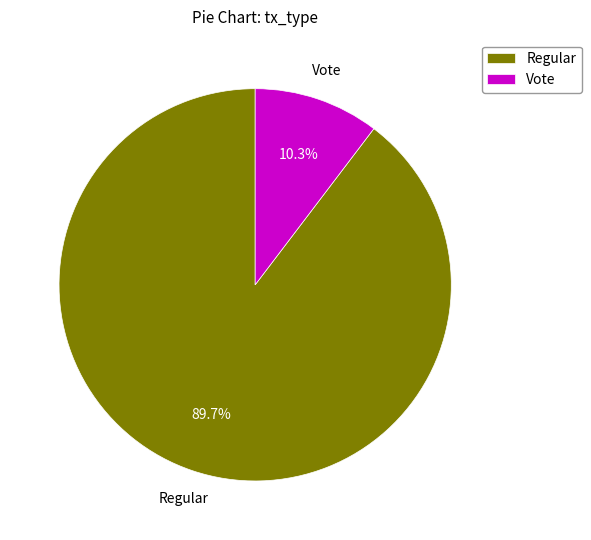

Which has a higher value, Regular or Vote?

Regular